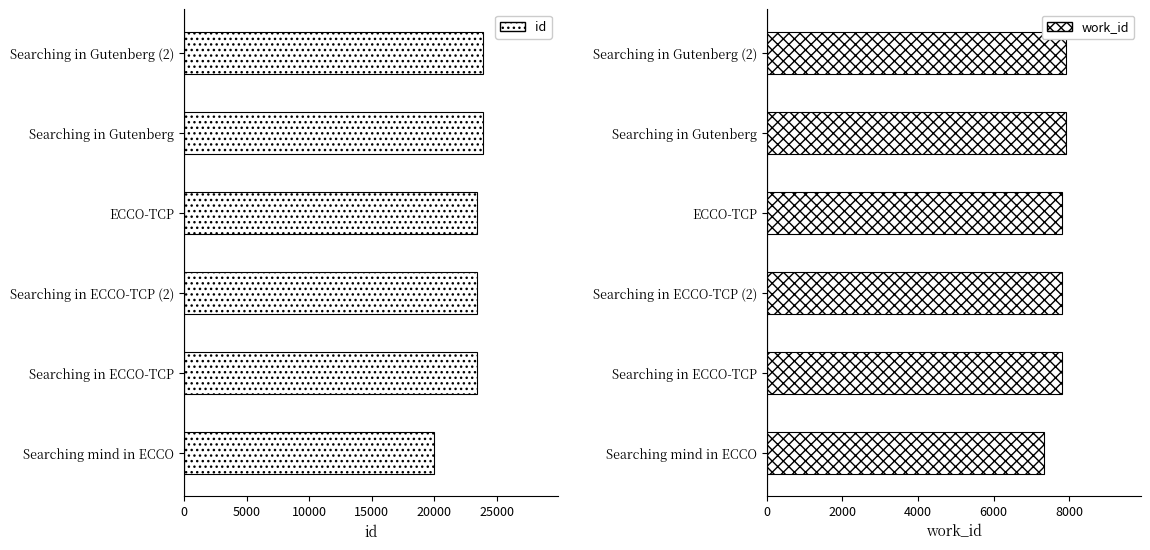

Which series has the largest range (max minus min)?

id